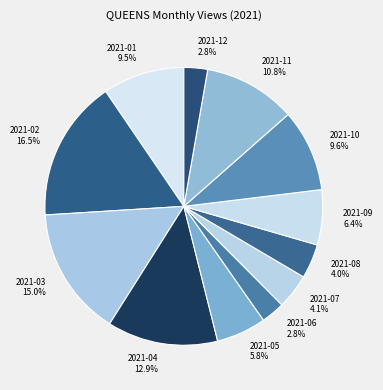

Is it true that 2021-12 is 3% of the pie?

True